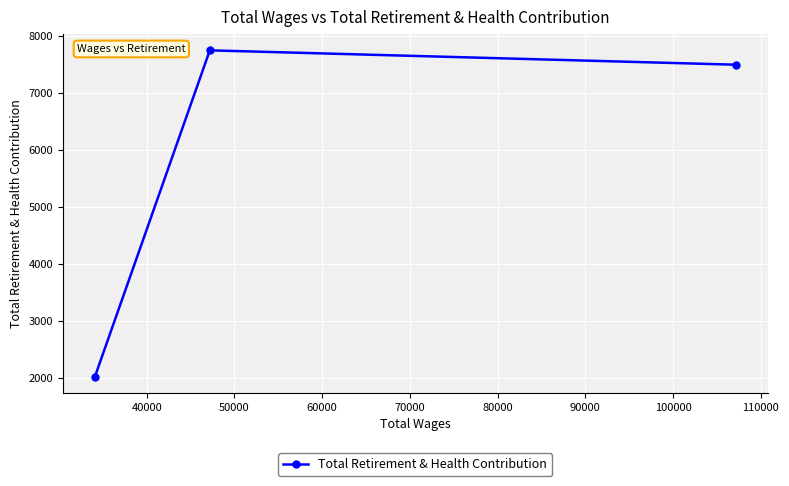

What is the average value?

5760